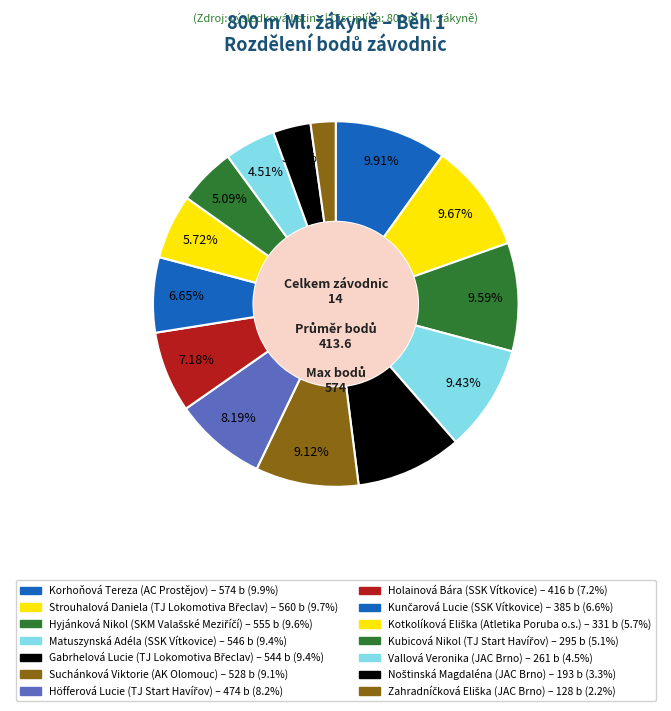

Combined, what portion of the pie is Matuszynská Adéla and Noštinská Magdaléna?

12.8%